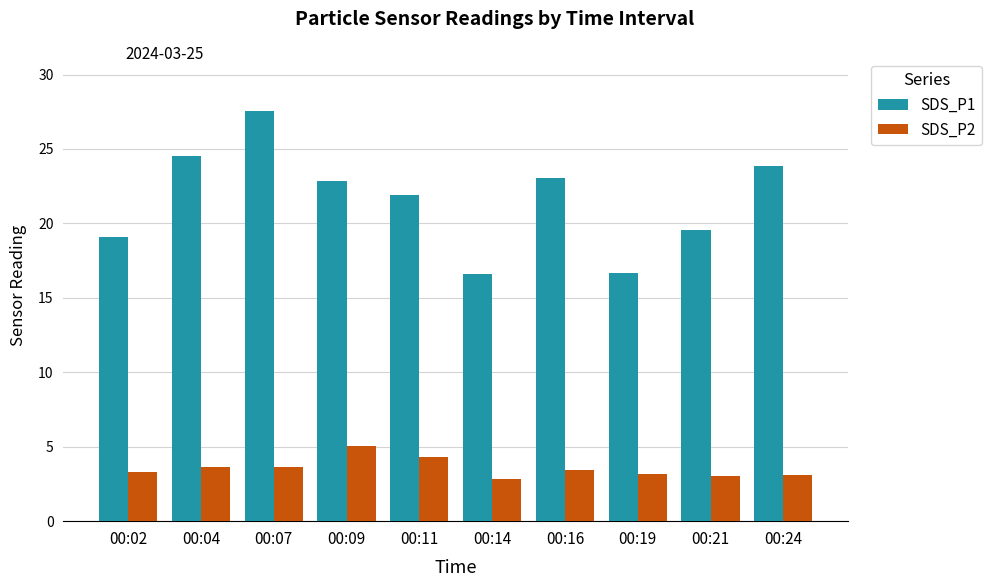

Which series has the largest range (max minus min)?

SDS_P1